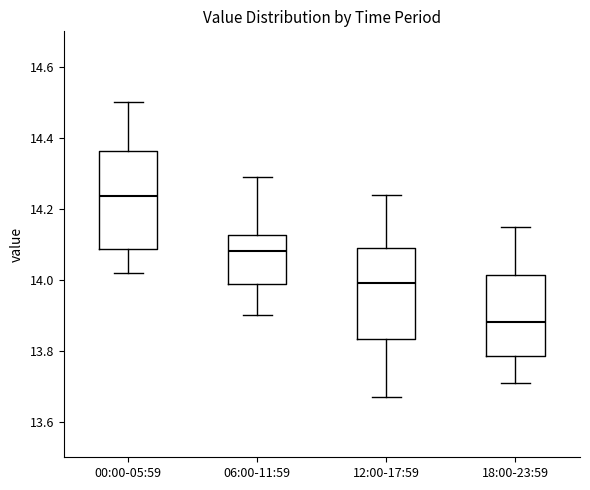

Reading left to right, transcribe this box plot: for each box, give where its median line is, the range the box spans, and where its two whiskers end, as read against the y-axis. The values are not printed on the chart, so give them approximately, as read against the axis.

00:00-05:59: median 14.24, box 14.08 to 14.36, whiskers 14.02 to 14.50
06:00-11:59: median 14.08, box 13.98 to 14.12, whiskers 13.90 to 14.30
12:00-17:59: median 14.00, box 13.84 to 14.10, whiskers 13.68 to 14.24
18:00-23:59: median 13.88, box 13.78 to 14.02, whiskers 13.72 to 14.16